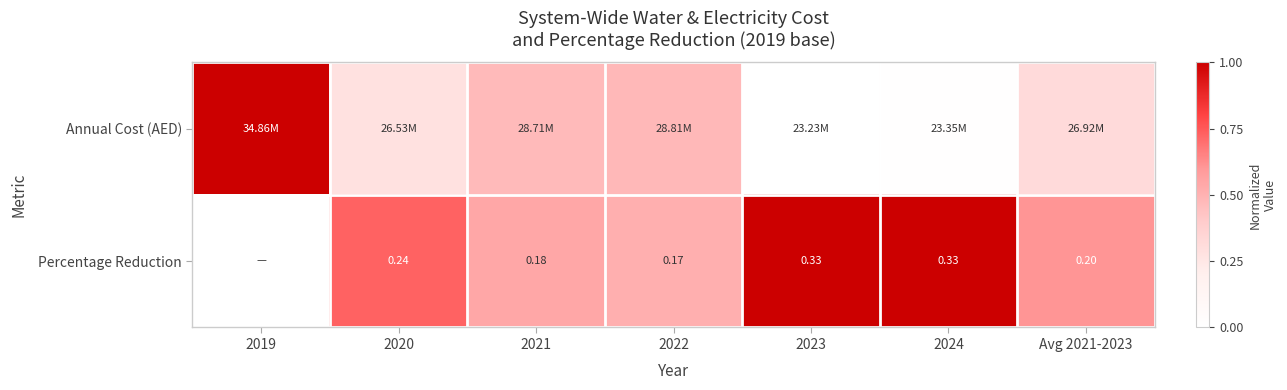

Which series has the widest spread of values?

Annual Cost (AED)